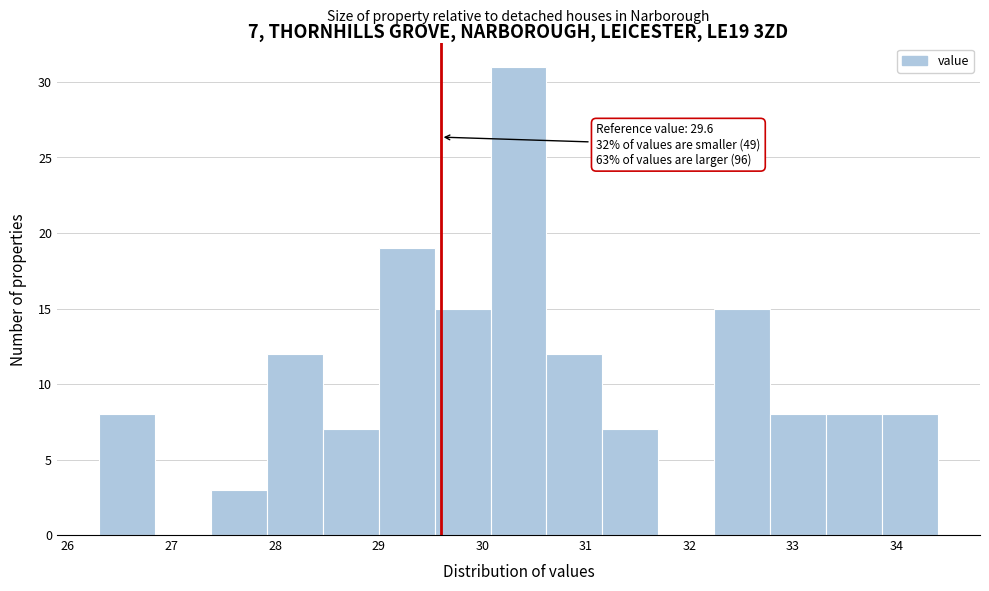

Over which range of the x-axis is the bar tallest?

30.08 to 30.62